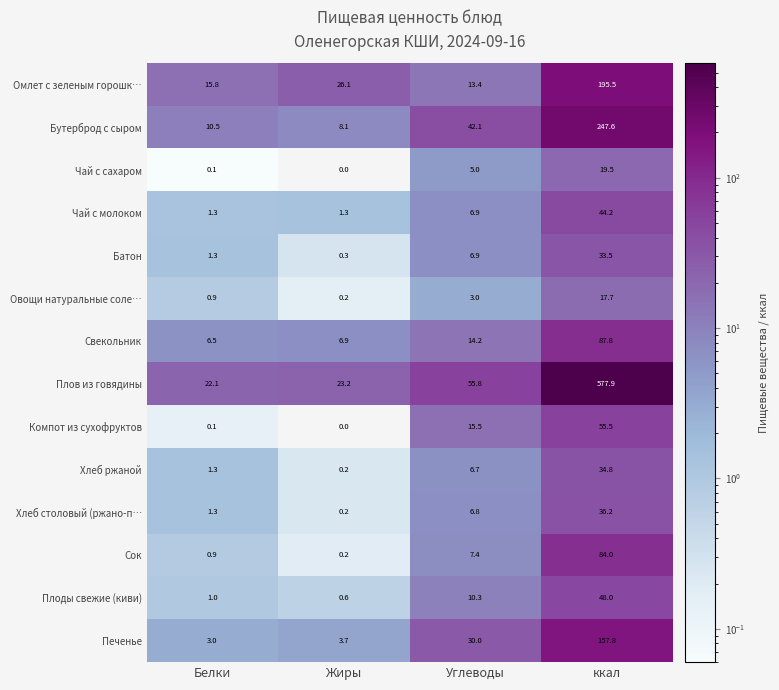

The Хлеб столовый (ржано-п… series shows 0.8 at Белки. True or false?

False